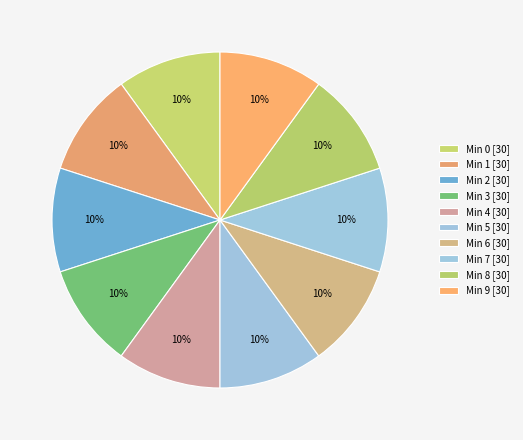

Which category has the smallest portion of the pie?

2